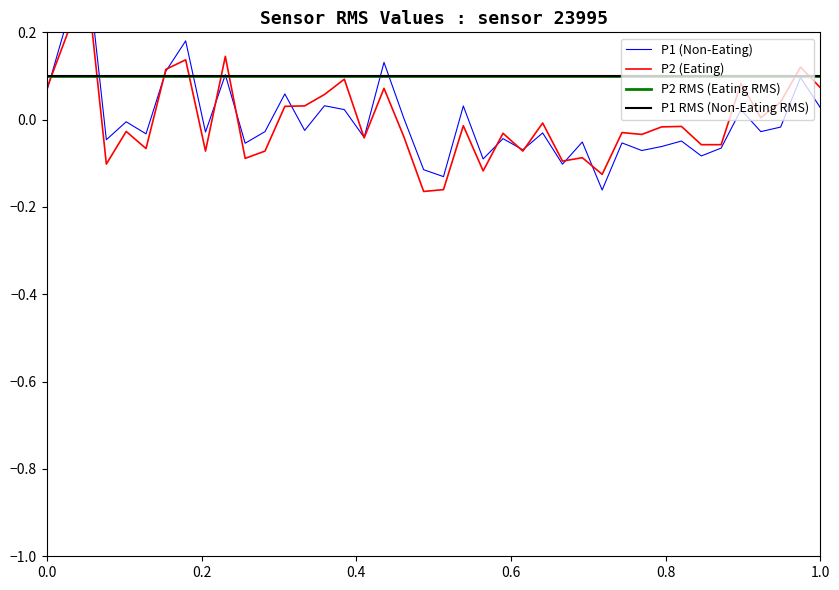

How many values in P1 are above zero?

15